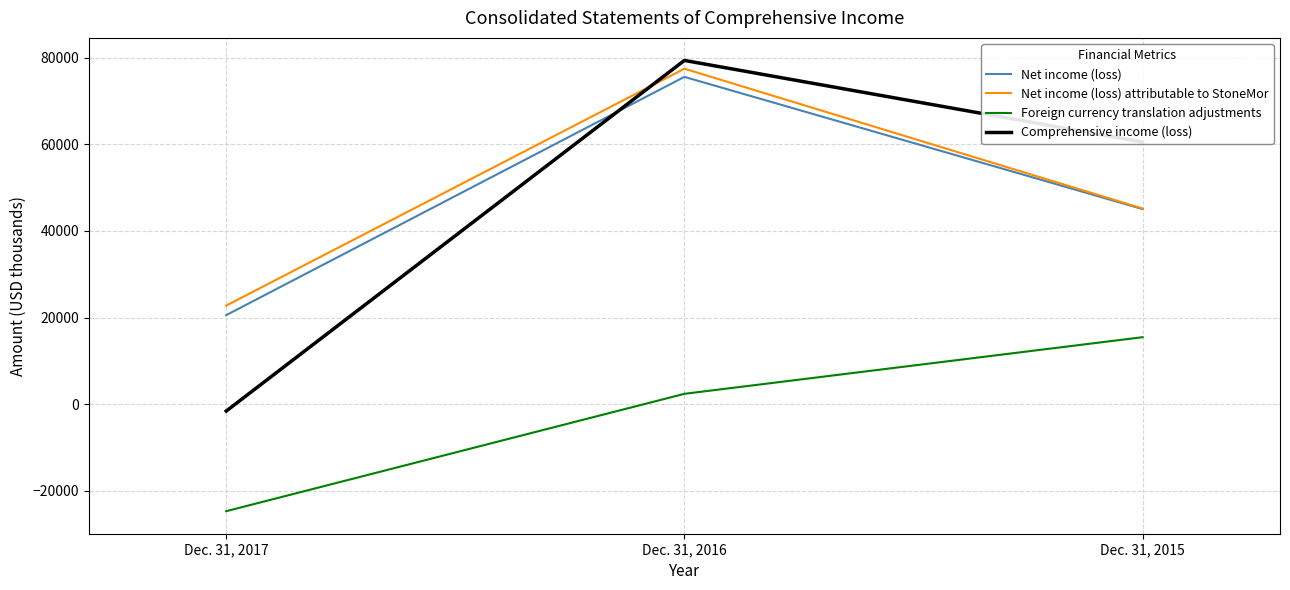

What is the sum of all Net income (loss) values?

141190